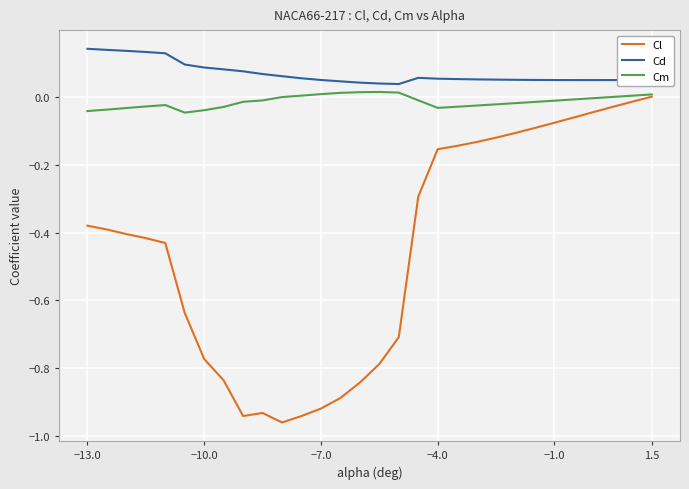

Rank the series by their maximum value, from lowest to highest.

Cl, Cm, Cd